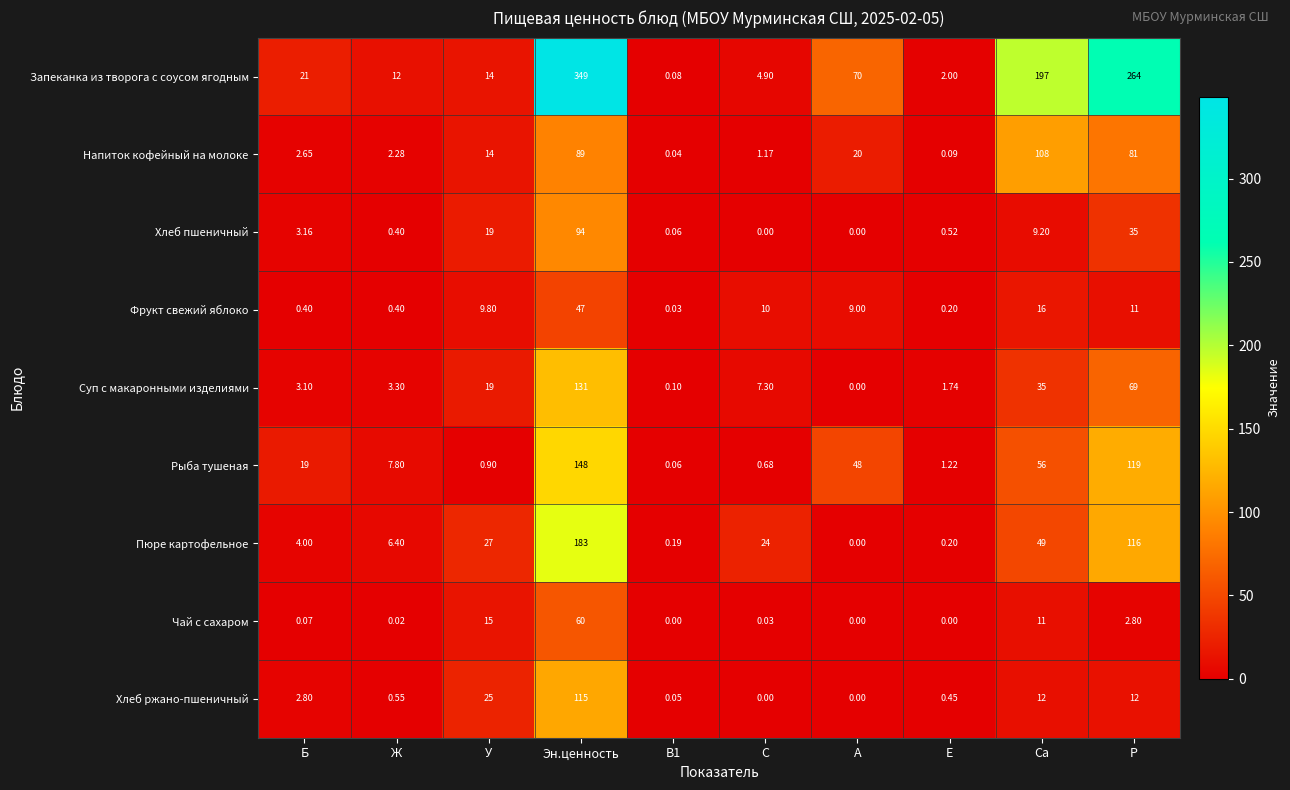

At which category is the sum across all series the highest?

Эн.ценность